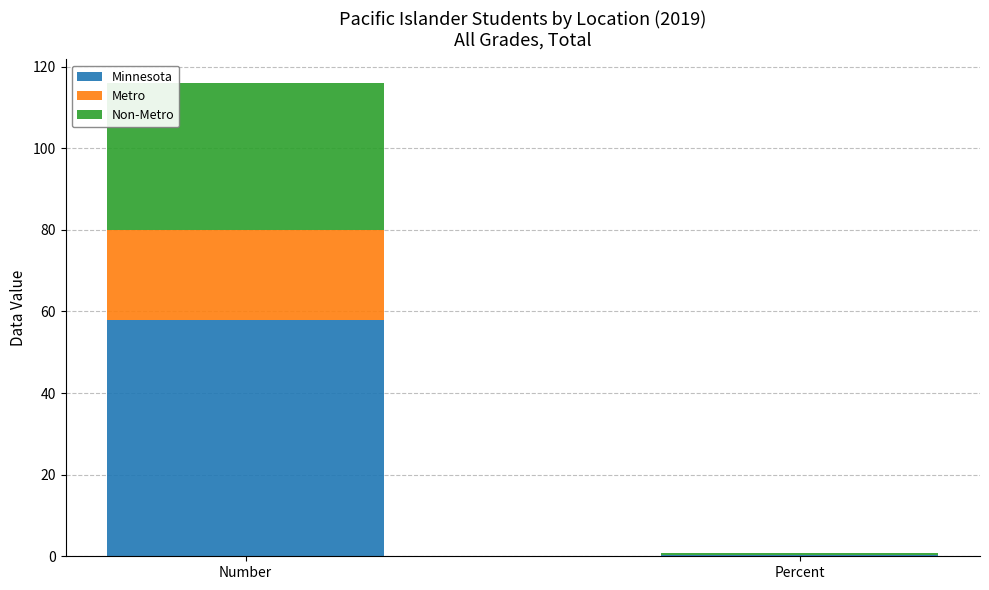

At which category is the sum across all series the highest?

Number